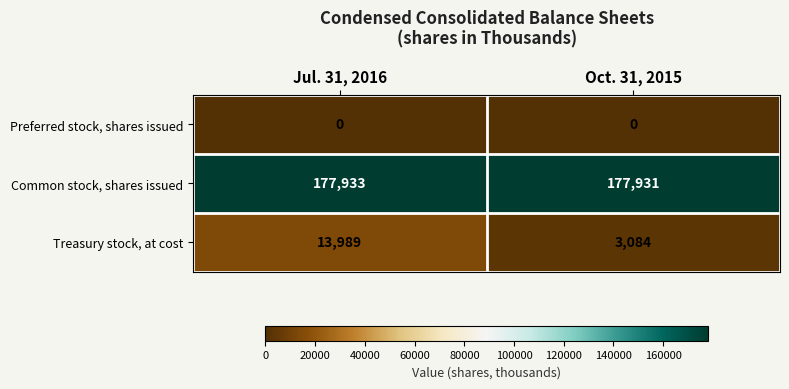

Which series has the largest range (max minus min)?

Treasury stock, at cost